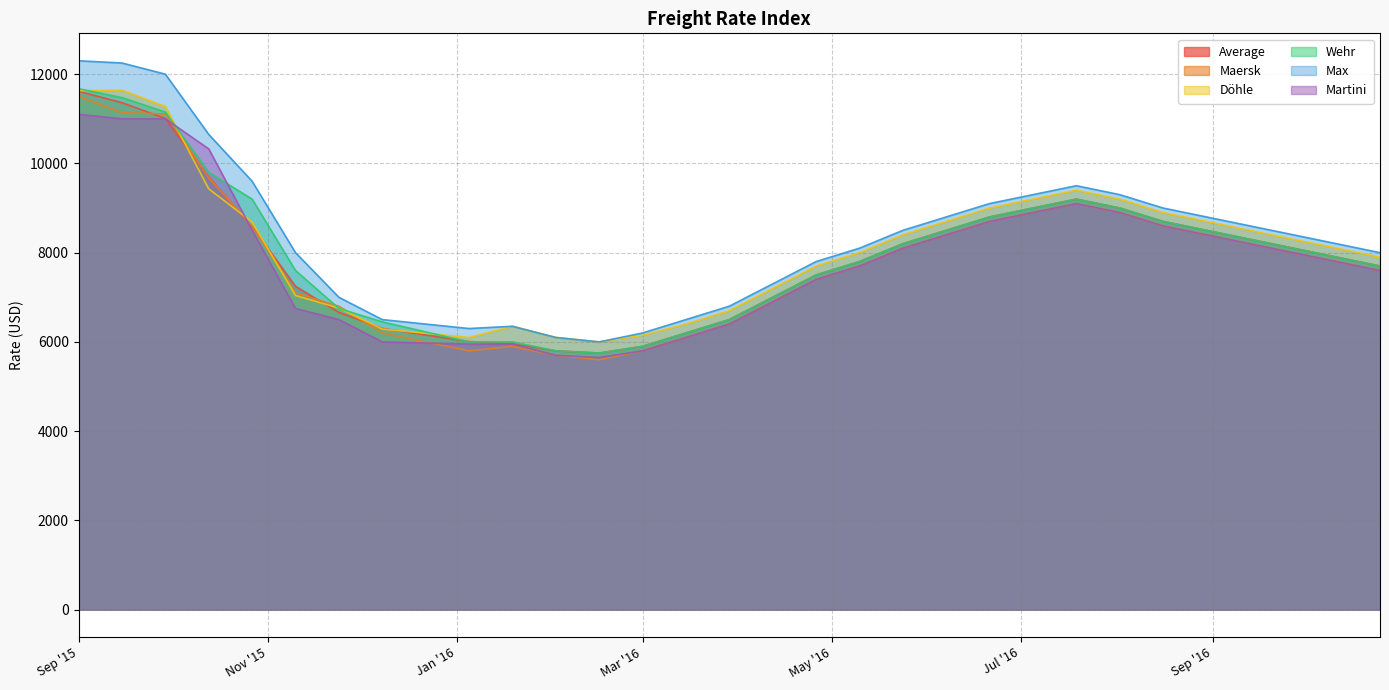

At which category is the sum across all series the highest?

Sep '15